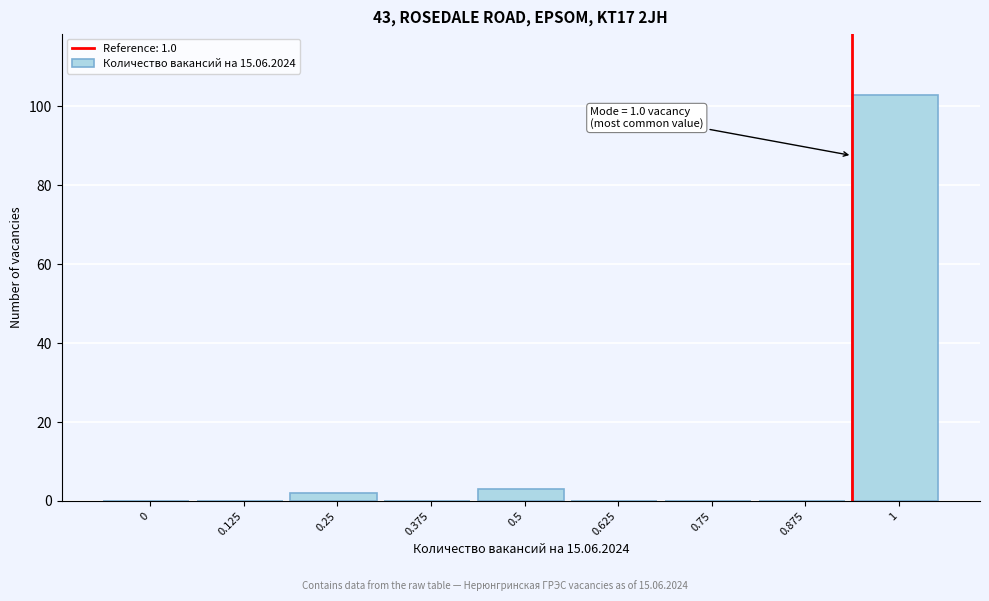

Reading left to right, what are all the values shown in this chart?

0=0	0.125=0	0.25=2	0.375=0	0.5=3	0.625=0	0.75=0	0.875=0	1=103